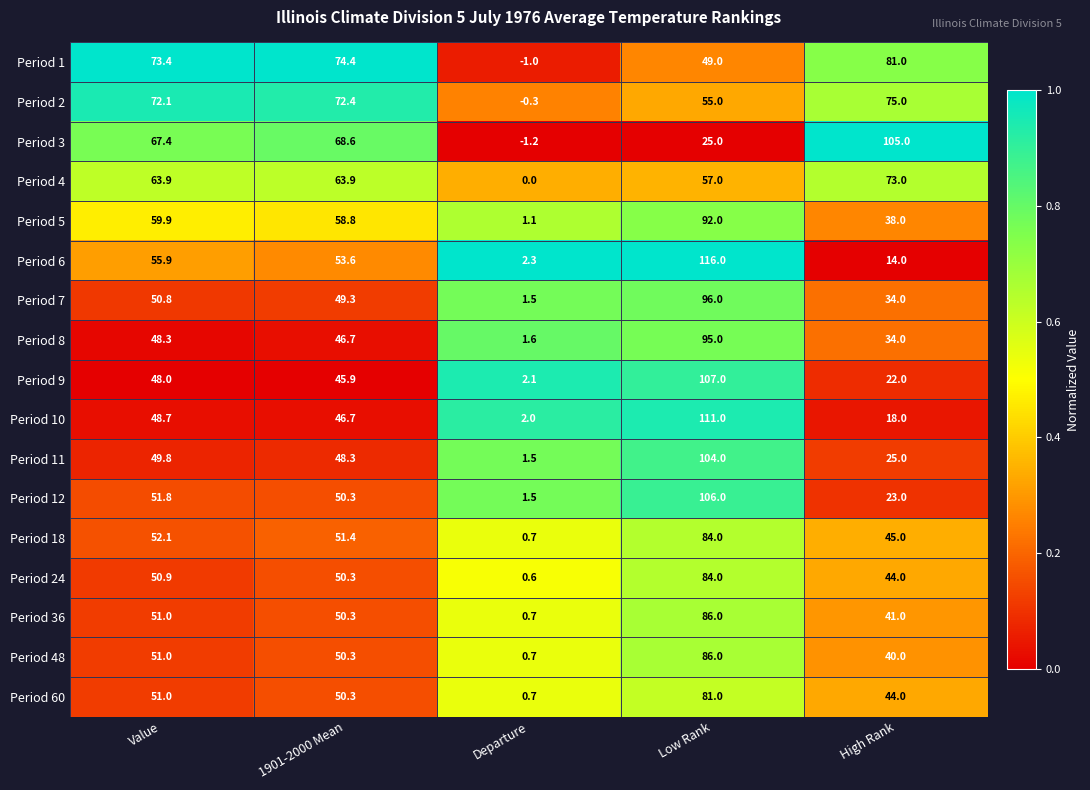

At which category is the sum across all series the highest?

Low Rank